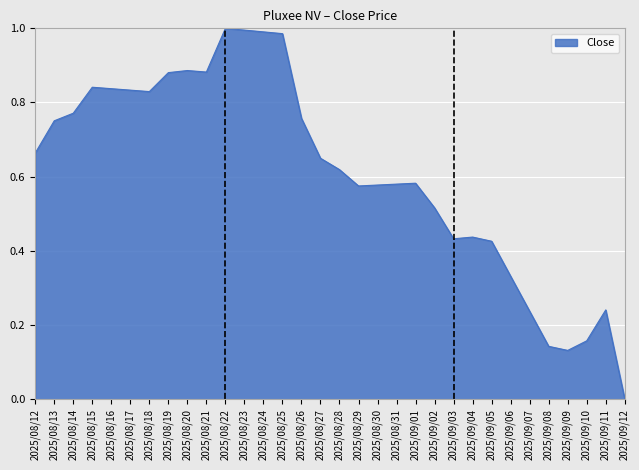

Which label corresponds to the smallest value in the chart?

2025/09/12